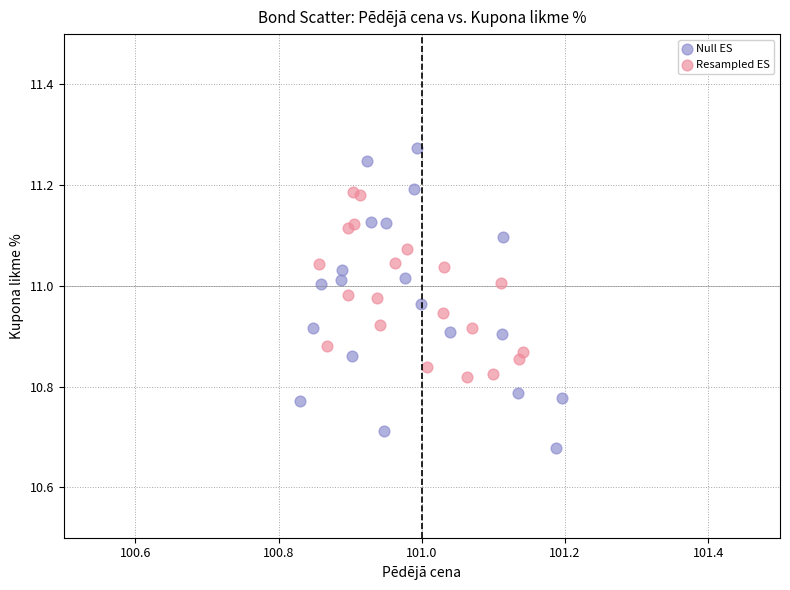

Which series has the widest spread of Y values?

Null ES